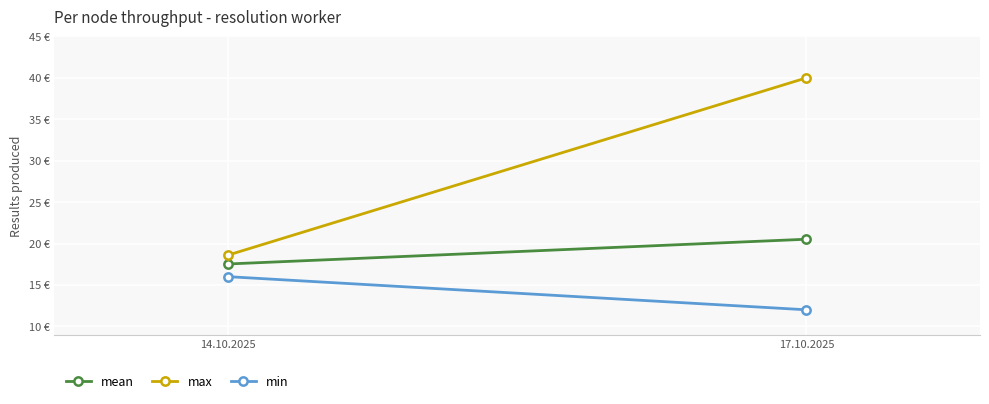

Between 14.10.2025 and 17.10.2025, which is larger?

17.10.2025